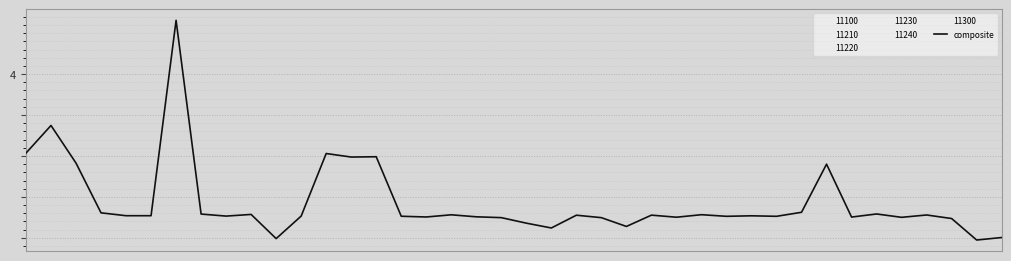

Is this an area chart (filled region under the line)?

No